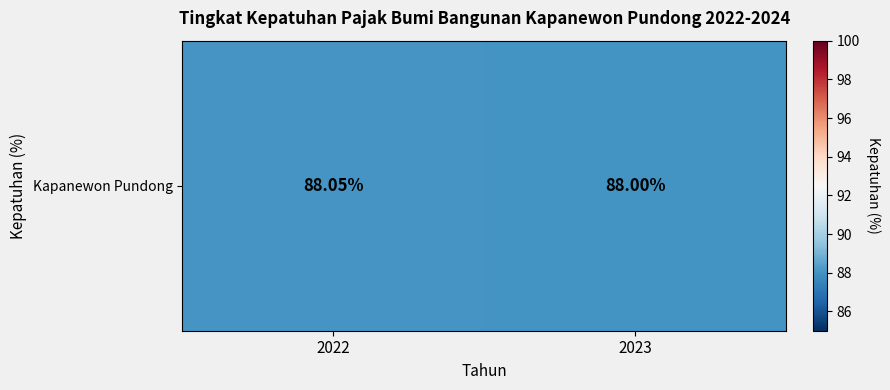

List the labels in order of value, smallest first.

2023, 2022